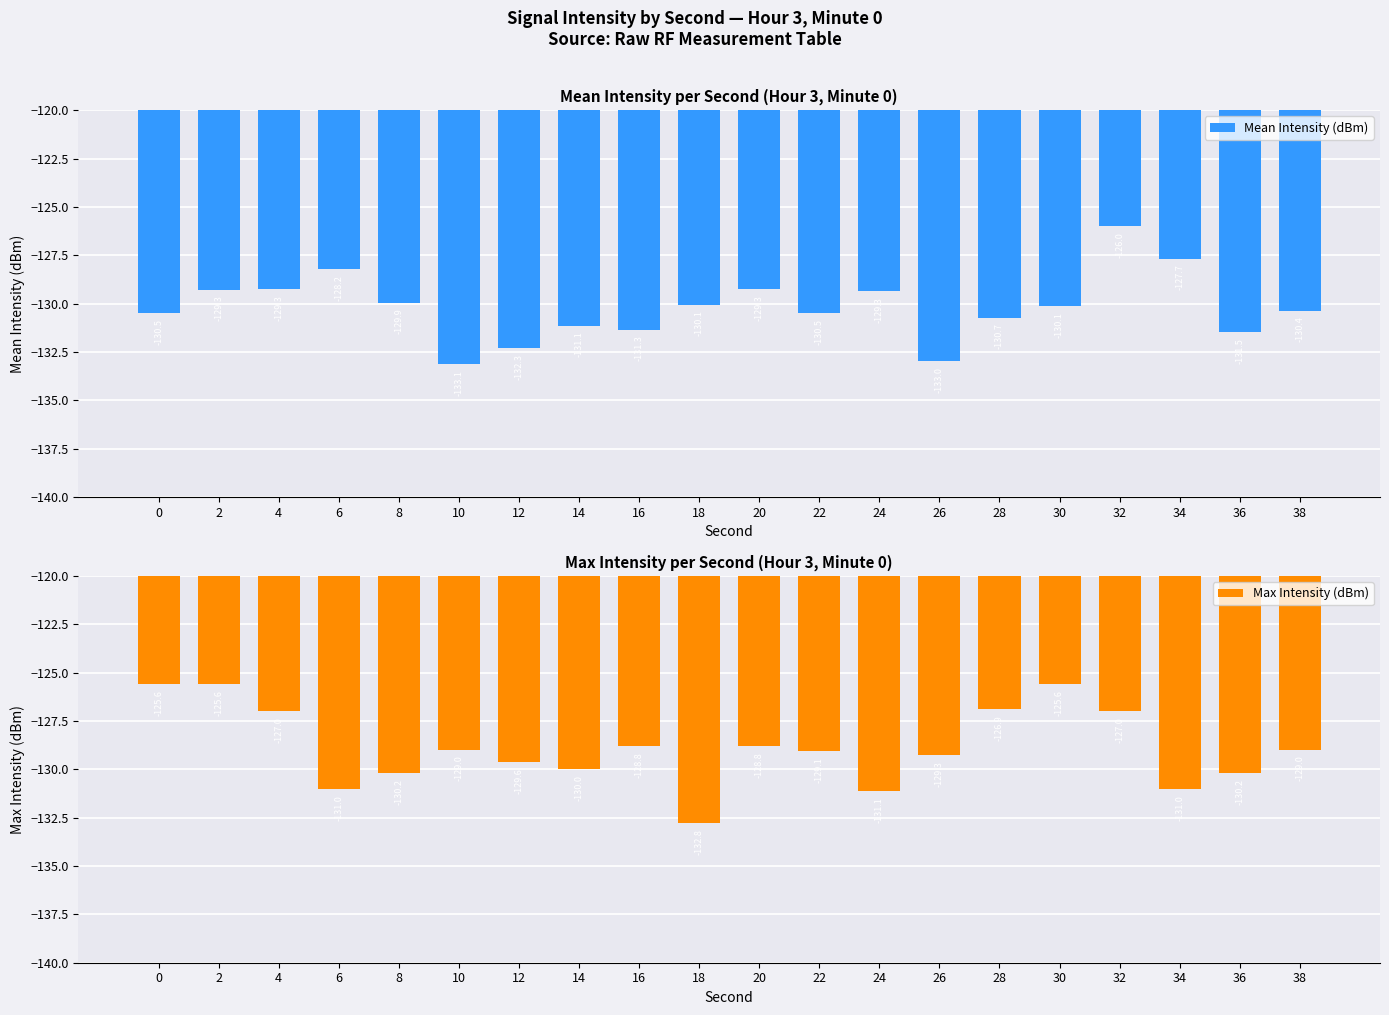

List the series in order of their peak value, highest first.

Max Intensity (dBm), Mean Intensity (dBm)